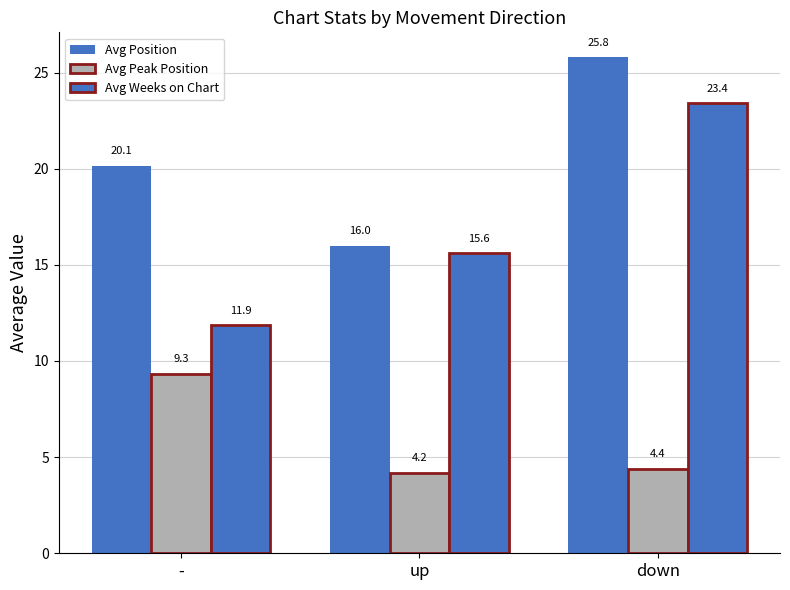

What position from the right is -?

3